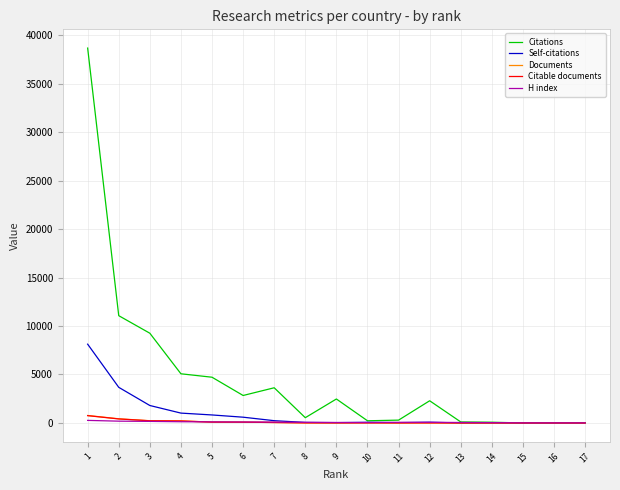

What is the sum of all Citable documents values?

1893